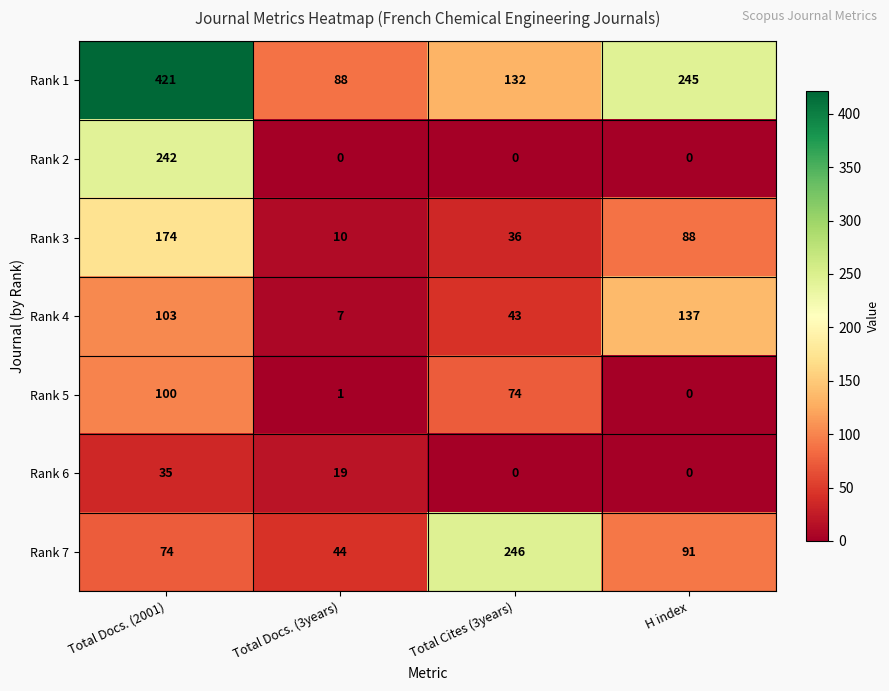

List the series in order of their peak value, highest first.

Rank 1, Rank 7, Rank 2, Rank 3, Rank 4, Rank 5, Rank 6